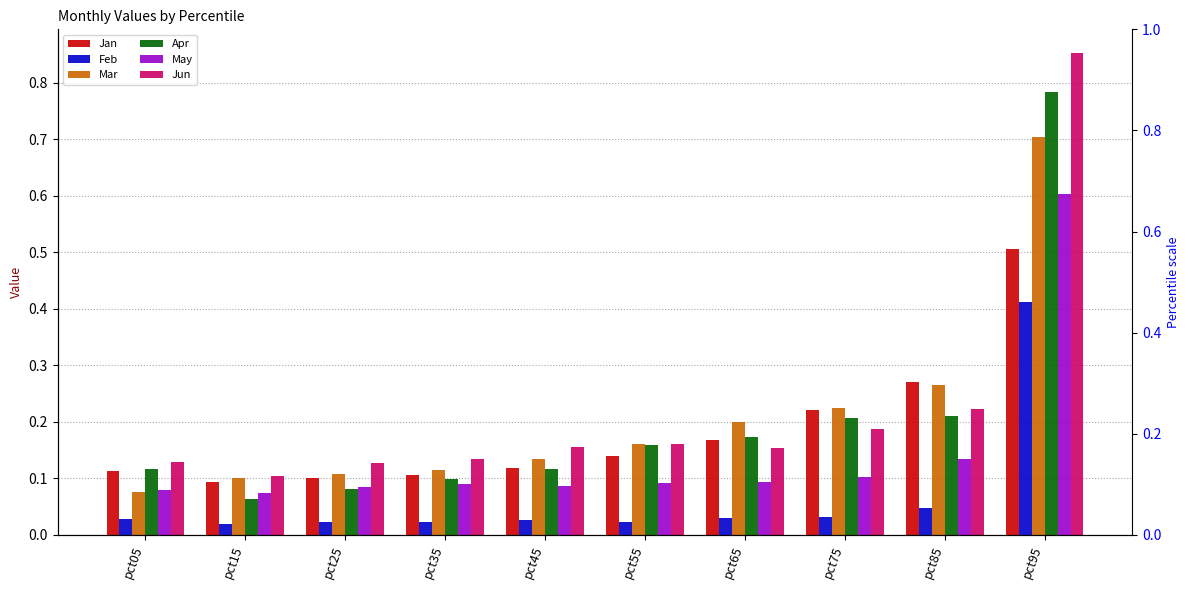

Reading left to right, extract all data points from this chart.

Jan: 0.1	0.1	0.1	0.1	0.1	0.1	0.2	0.2	0.3	0.5
Feb: 0.0	0.0	0.0	0.0	0.0	0.0	0.0	0.0	0.0	0.4
Mar: 0.1	0.1	0.1	0.1	0.1	0.2	0.2	0.2	0.3	0.7
Apr: 0.1	0.1	0.1	0.1	0.1	0.2	0.2	0.2	0.2	0.8
May: 0.1	0.1	0.1	0.1	0.1	0.1	0.1	0.1	0.1	0.6
Jun: 0.1	0.1	0.1	0.1	0.2	0.2	0.2	0.2	0.2	0.9